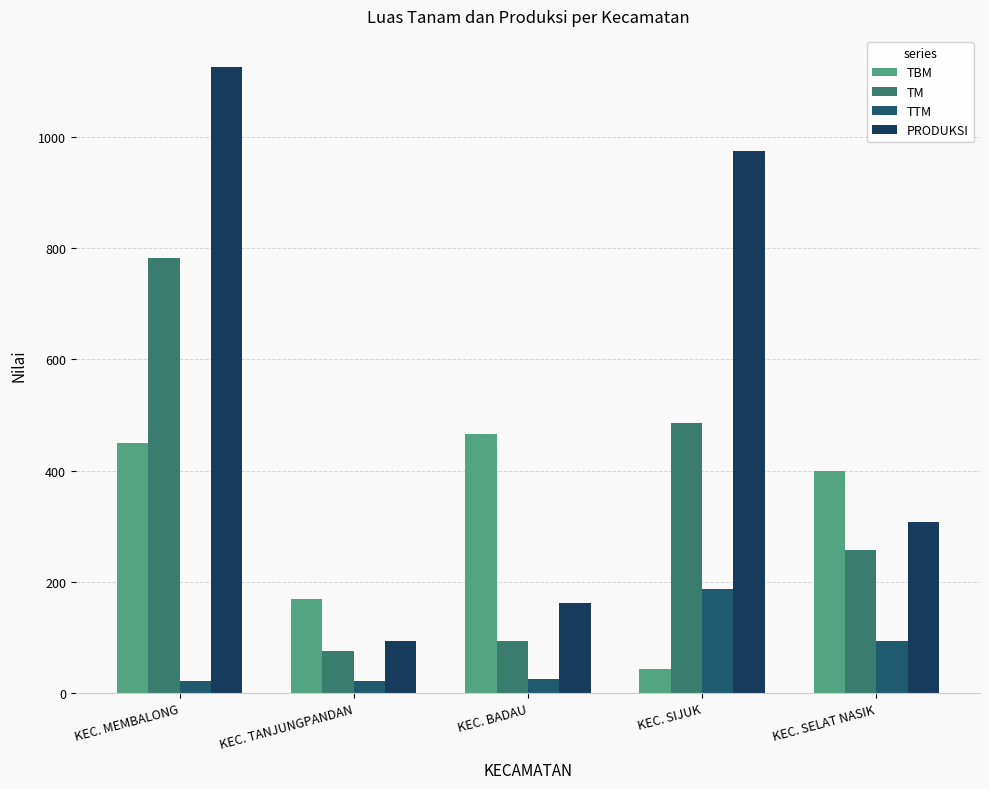

What is the sum of the TM values at KEC. MEMBALONG and KEC. TANJUNGPANDAN?

856.5